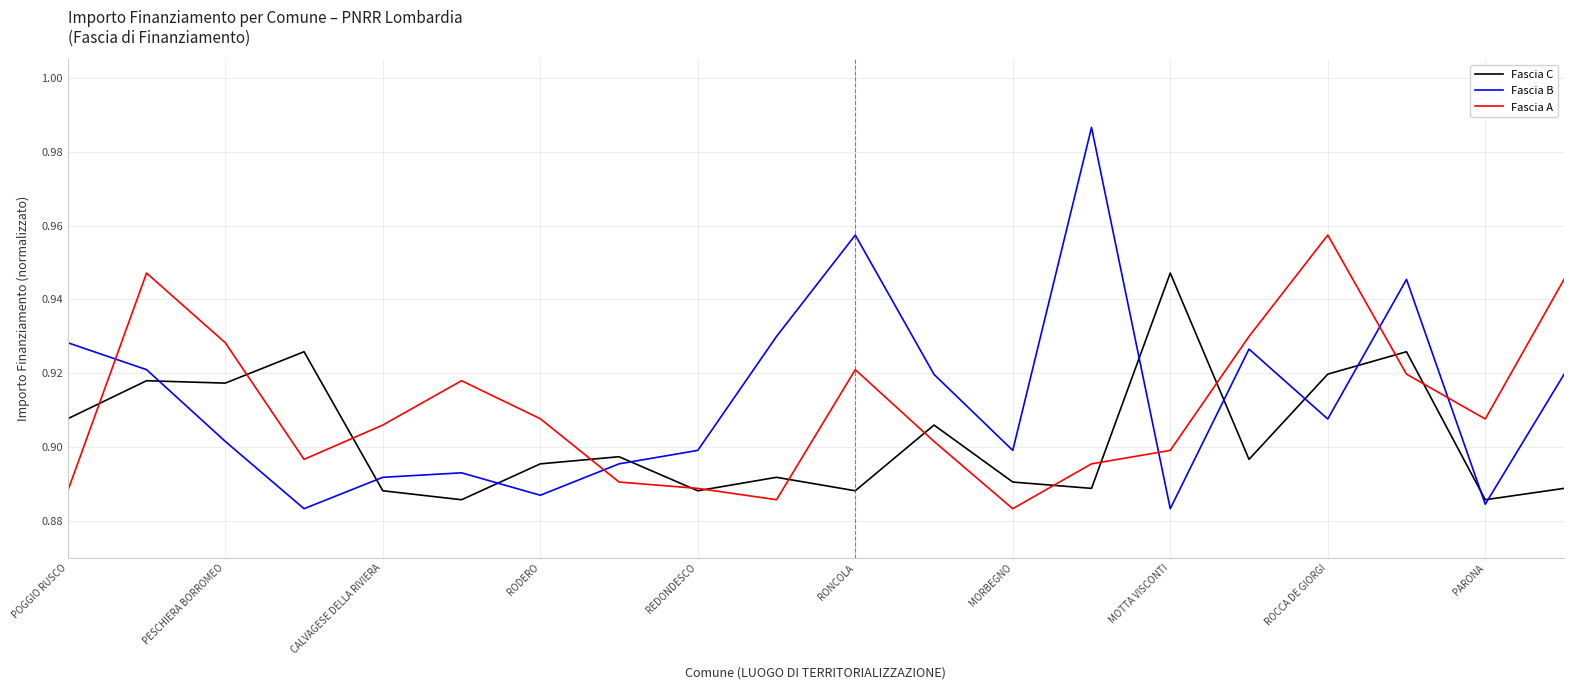

True or false: Fascia B and Fascia A cross at least once.

True